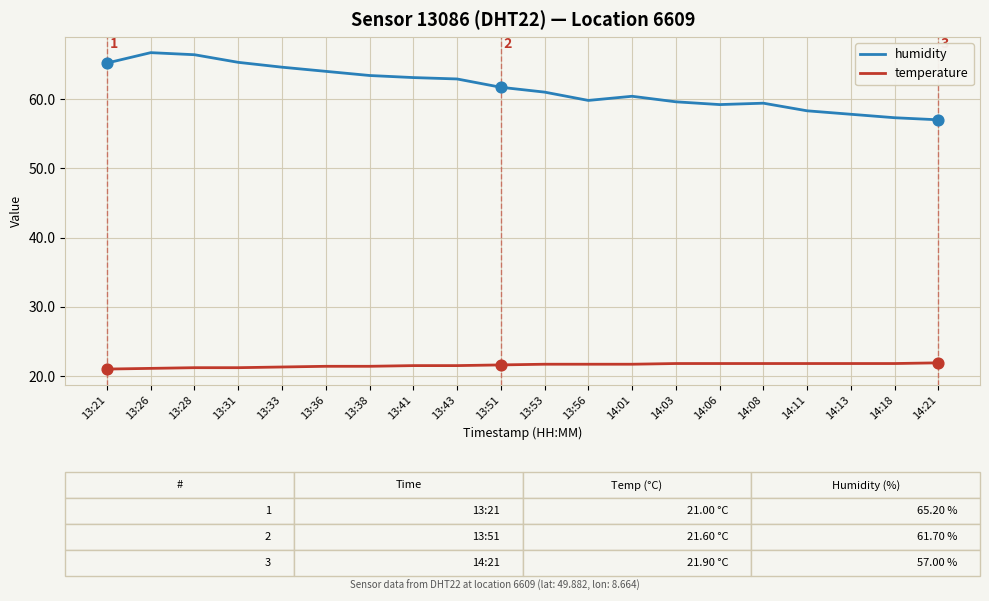

What are all the series names shown in the legend?

humidity, temperature